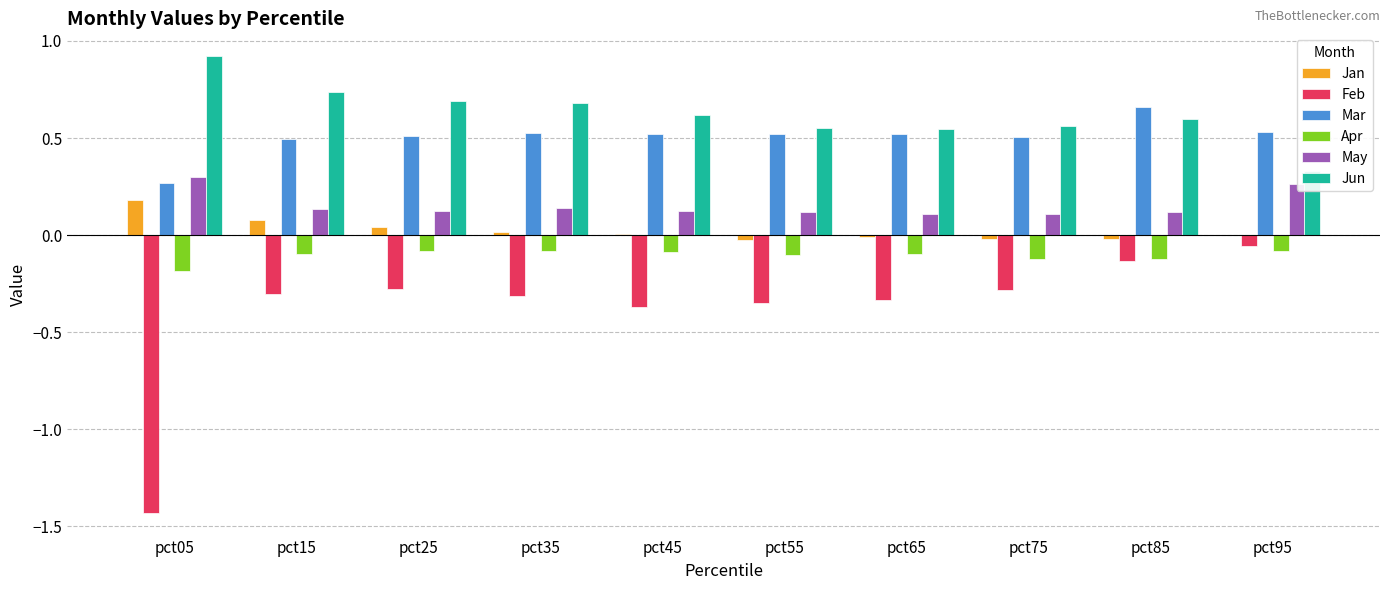

Which series has the largest total across all categories?

Jun